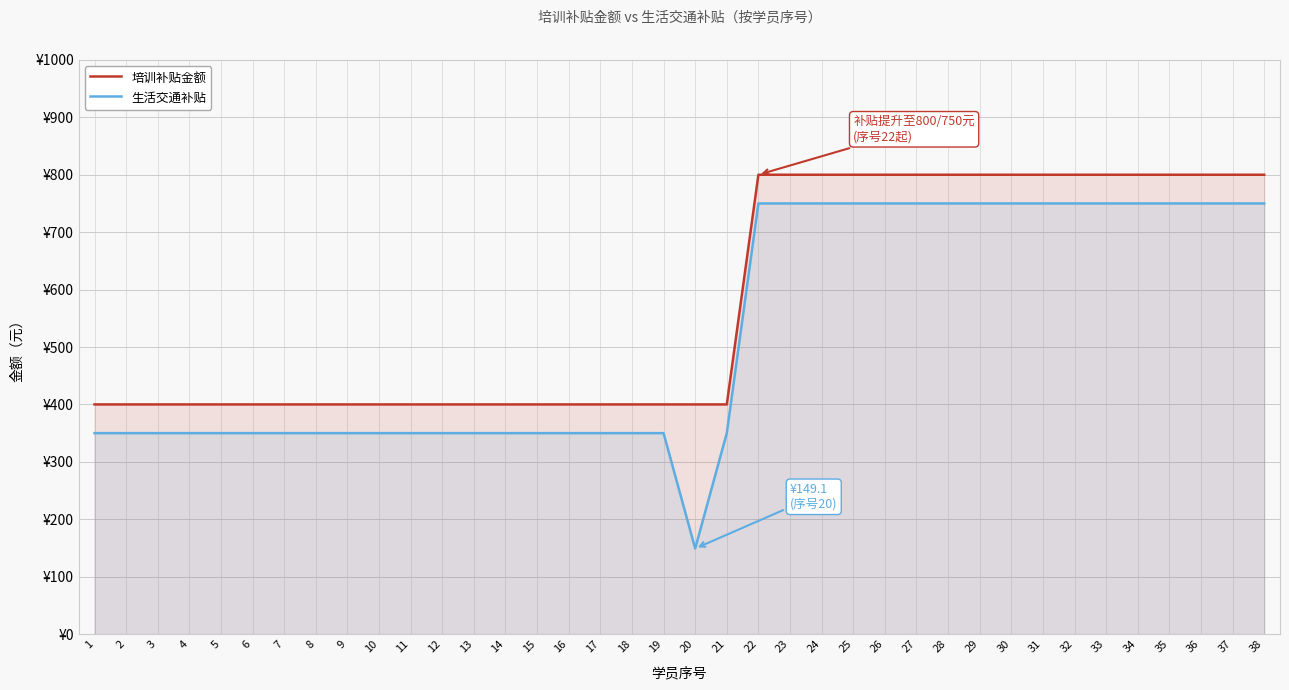

Where is 生活交通补贴 nearest to the value 449?

1